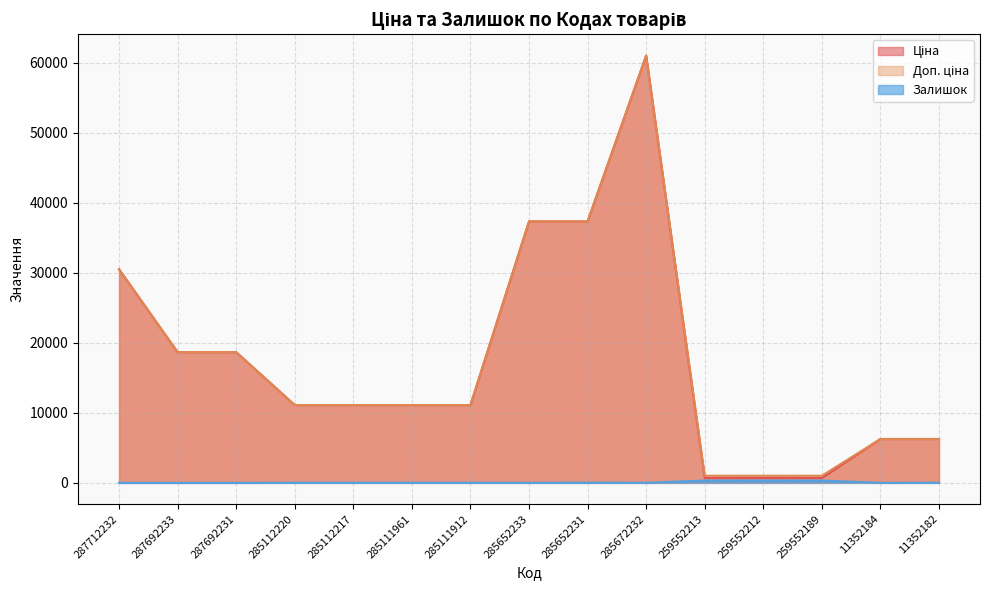

How many categories are shown in the chart?

15